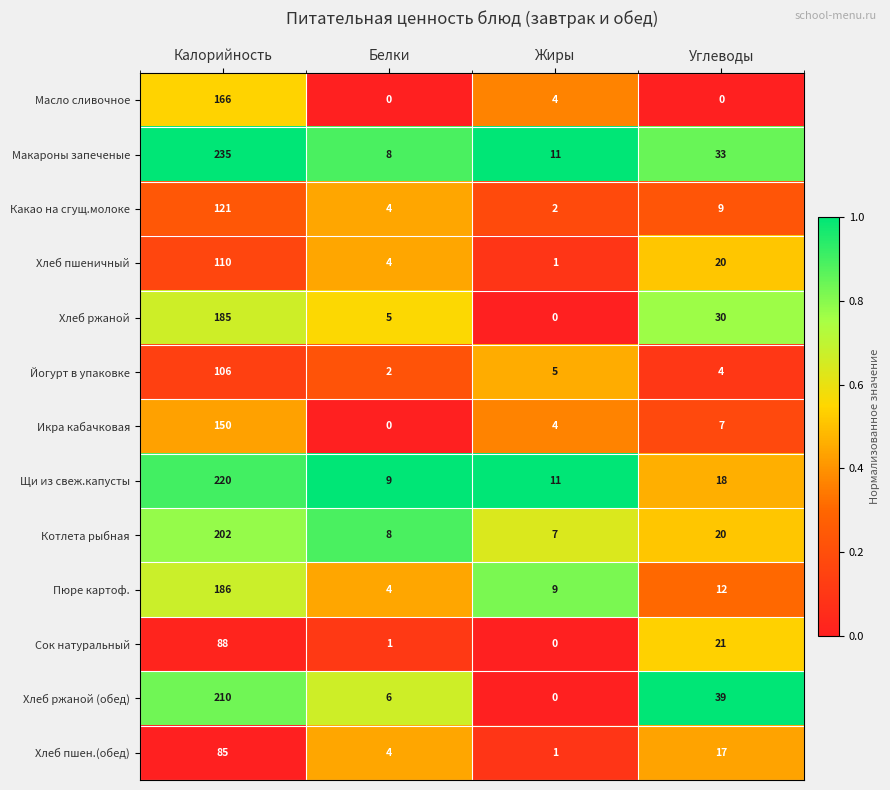

True or false: Хлеб пшеничный has a value of 0 at Жиры.

False